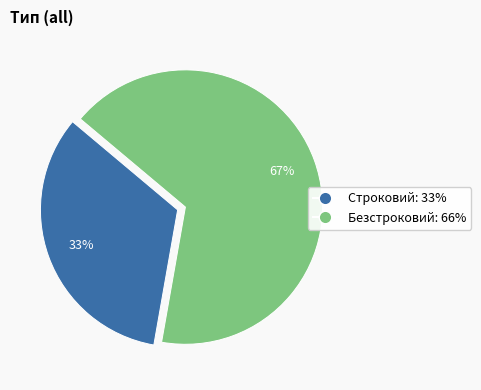

How many segments does this pie chart have?

2